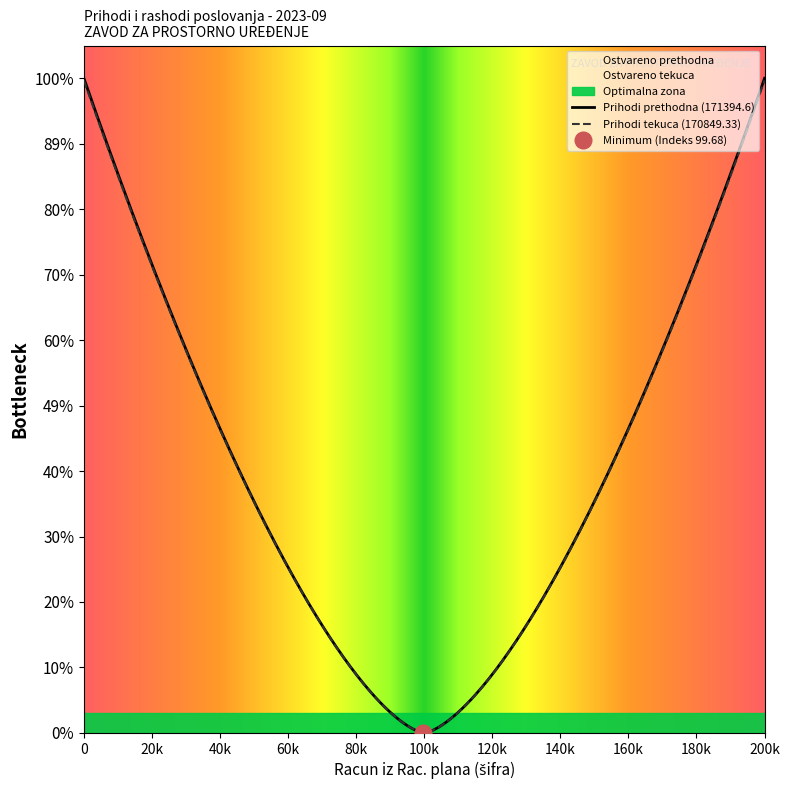

How many data points does each series have?

20